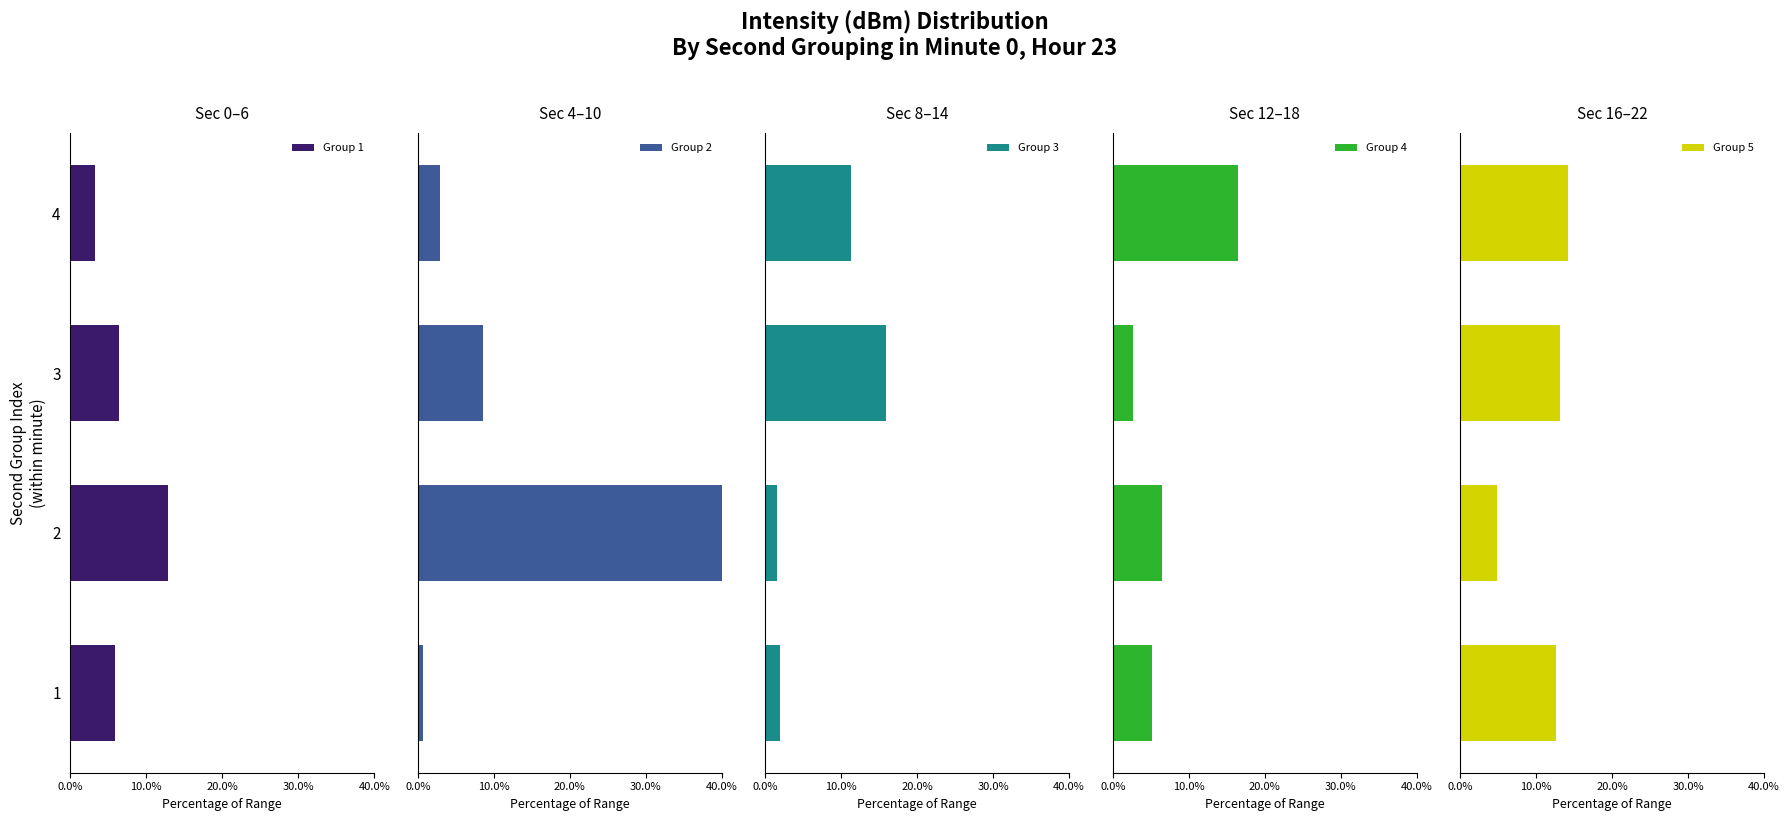

What is the difference between the maximum and minimum values in the Group 3 series?

14.3